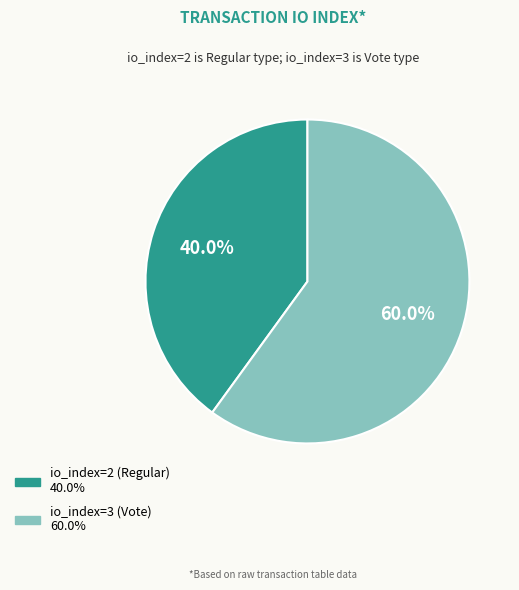

What percentage is the io_index=3 (Vote) slice, to the nearest percent?

60%